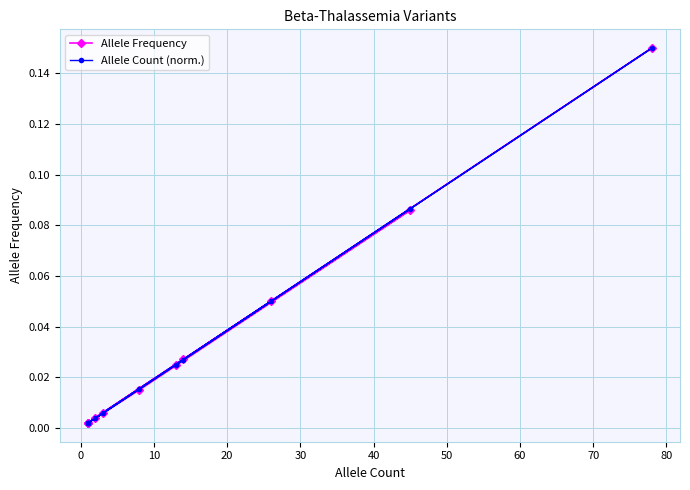

Which series has the widest spread of values?

Allele Count (norm.)